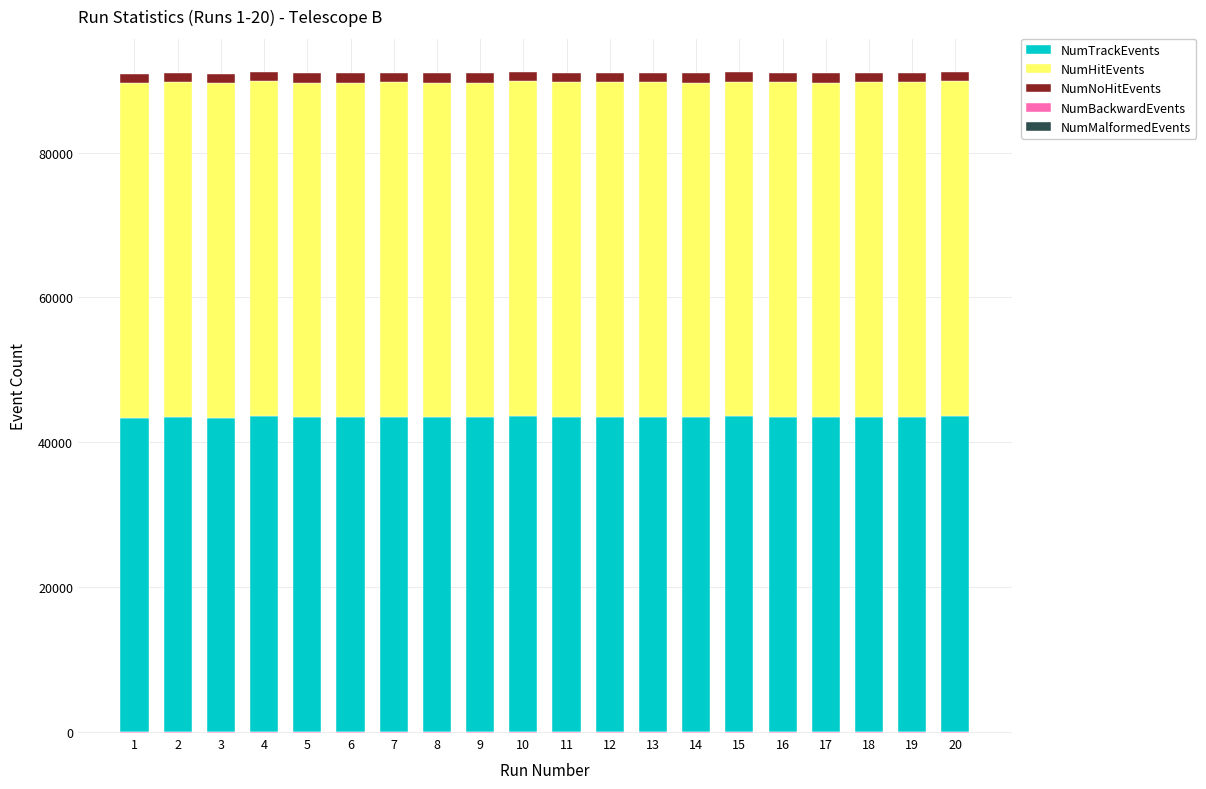

Which series has the widest spread of values?

NumTrackEvents